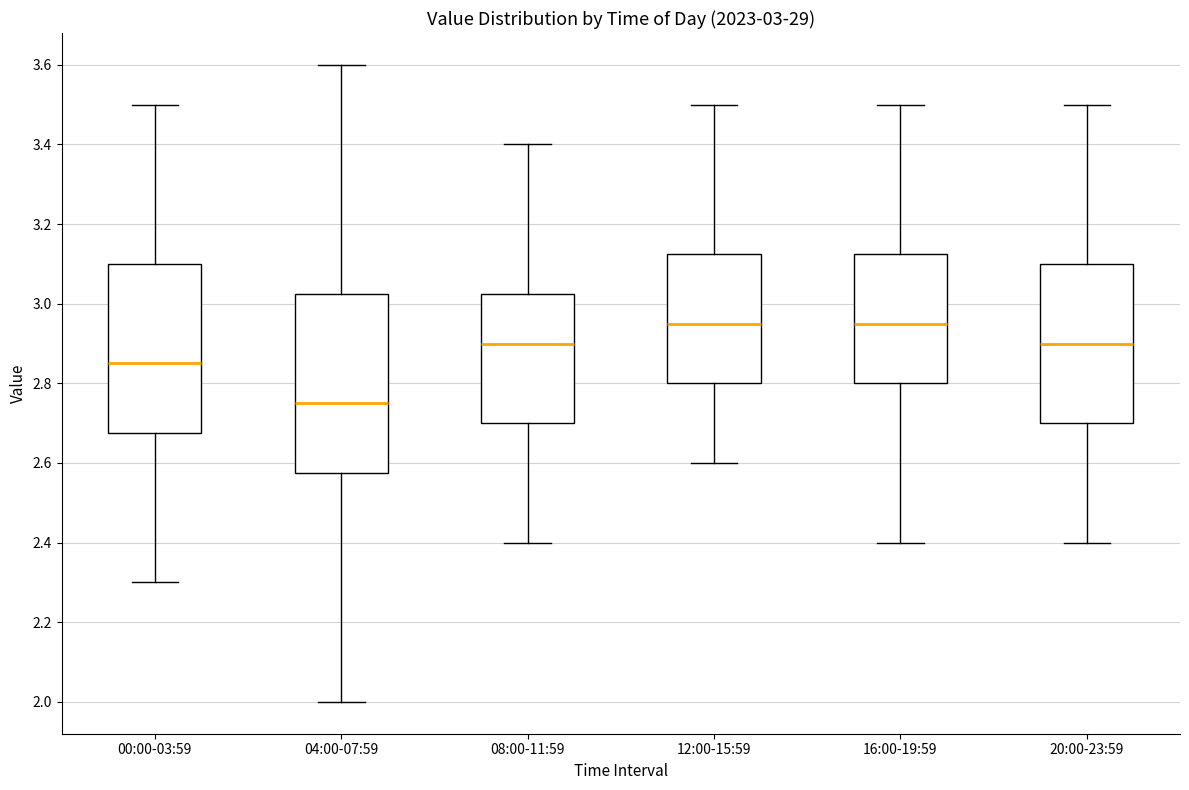

Which box is the tallest, from its lower edge to its upper edge?

04:00-07:59